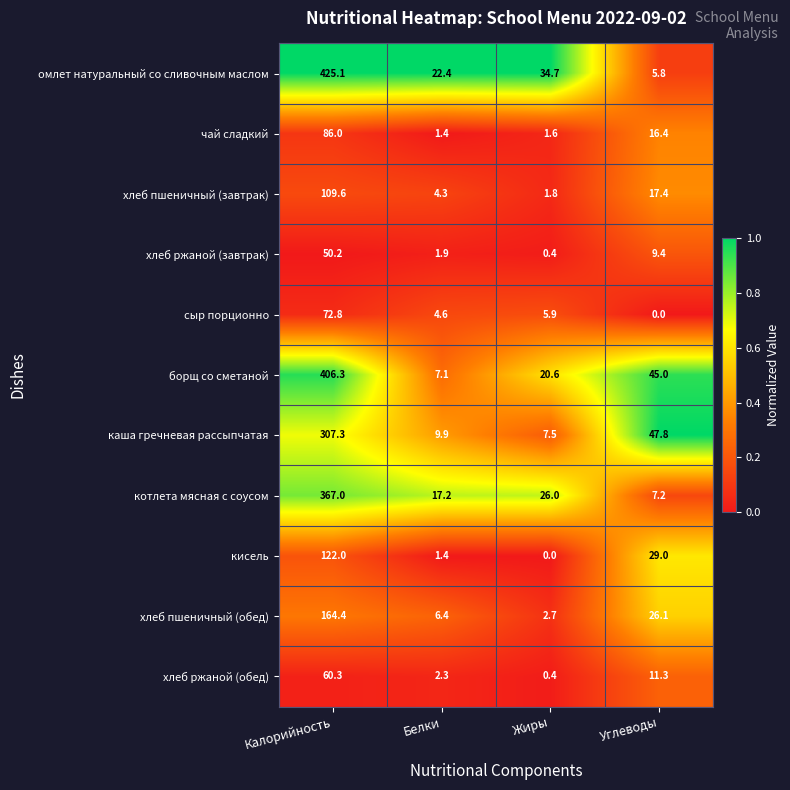

Which series has the largest range (max minus min)?

омлет натуральный со сливочным маслом